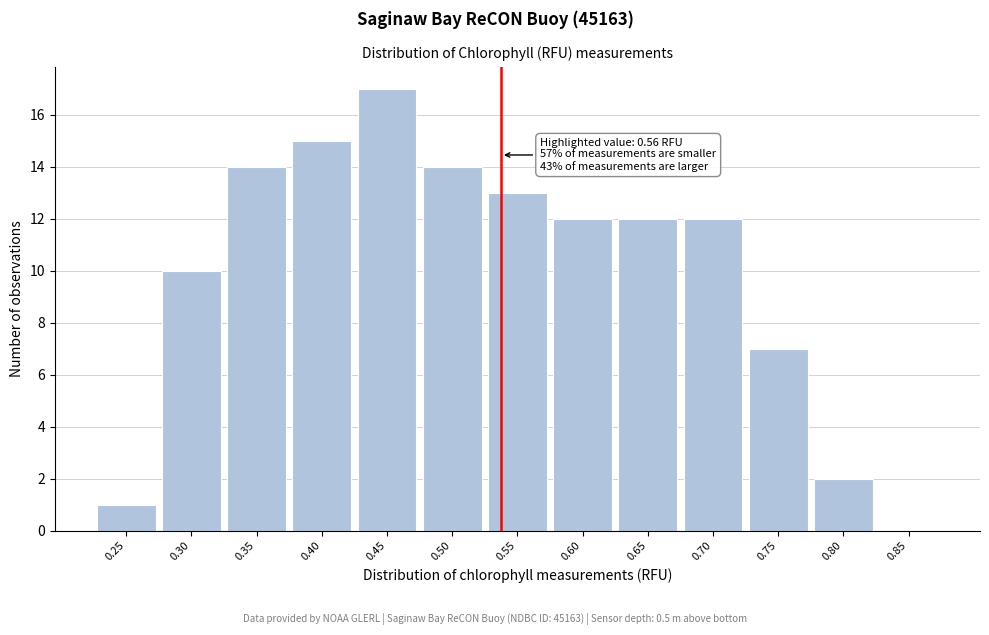

Reading left to right, transcribe all the data shown in this chart.

0.25=1	0.30=10	0.35=14	0.40=15	0.45=17	0.50=14	0.55=13	0.60=12	0.65=12	0.70=12	0.75=7	0.80=2	0.85=0